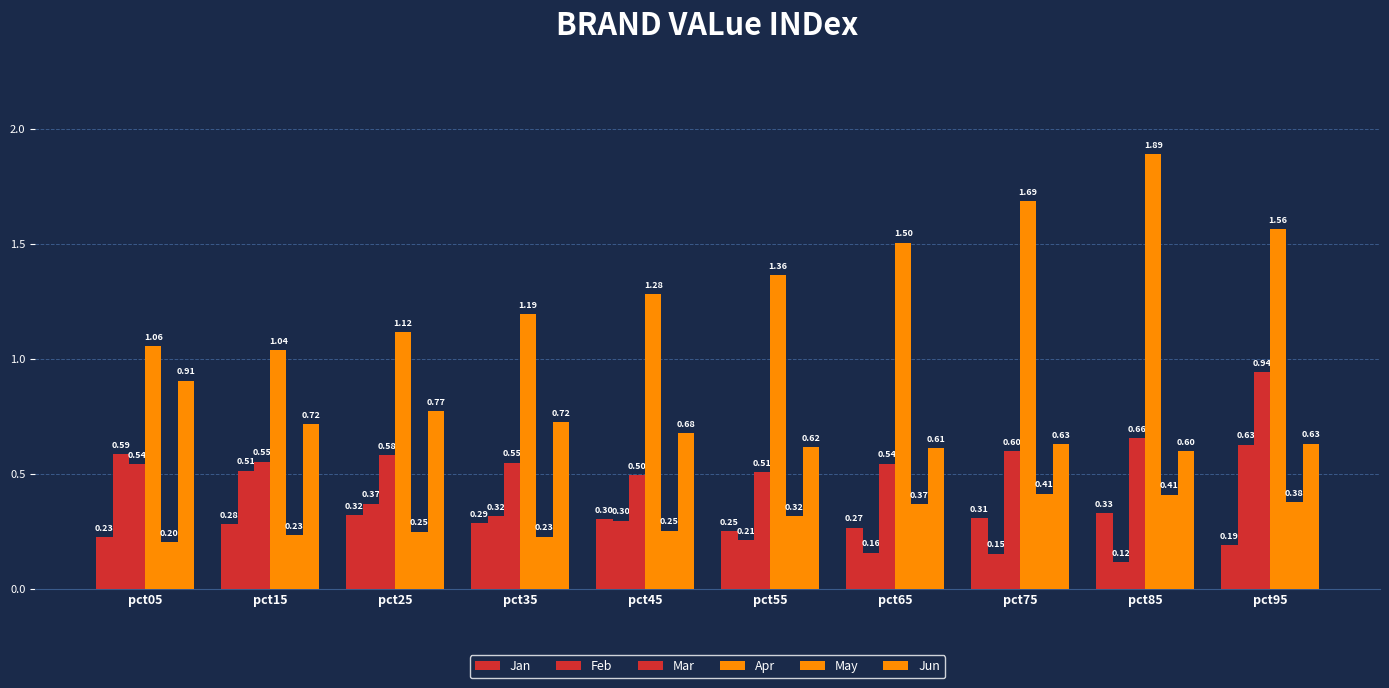

Are the bars grouped side by side (vs. stacked)?

Yes